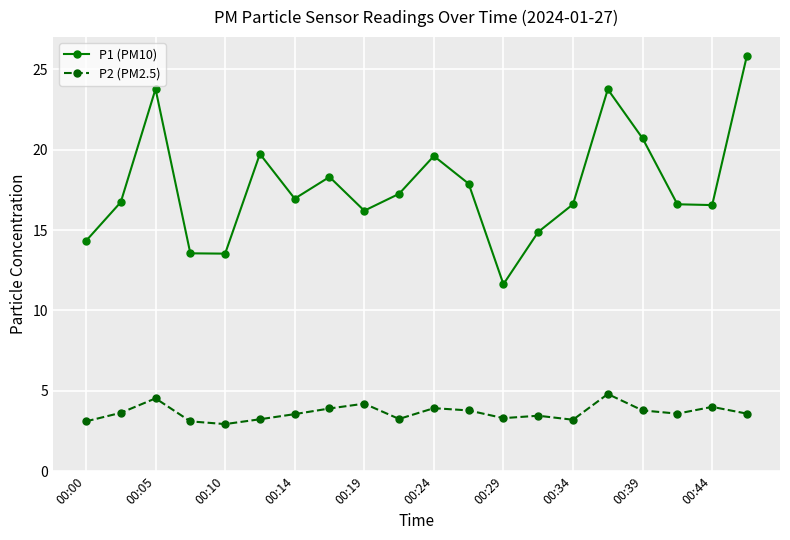

What is the maximum value shown in the chart?

25.9